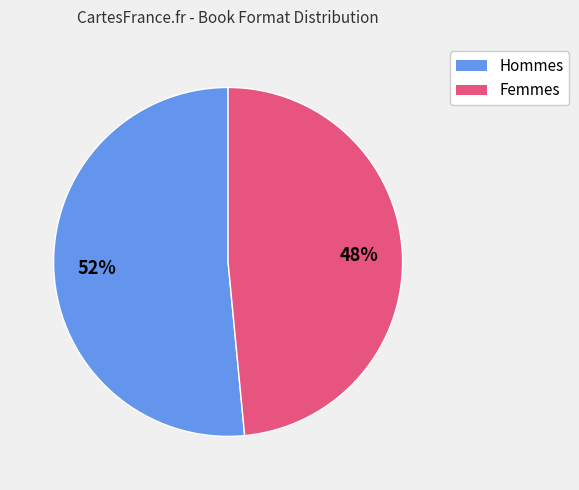

Does any single category account for the majority?

Yes